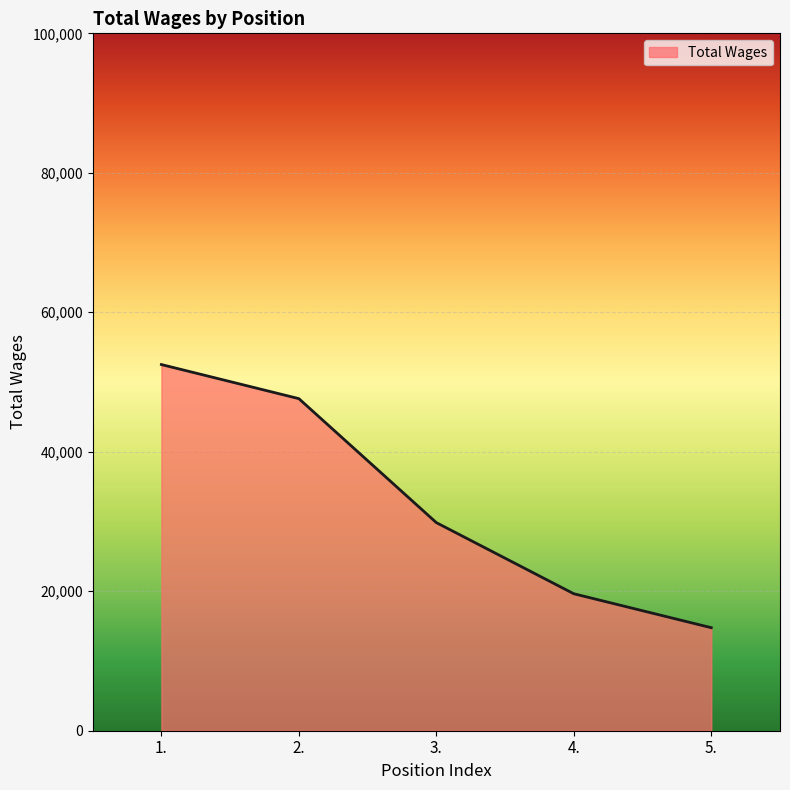

At which label does the data first exceed 29841?

1.